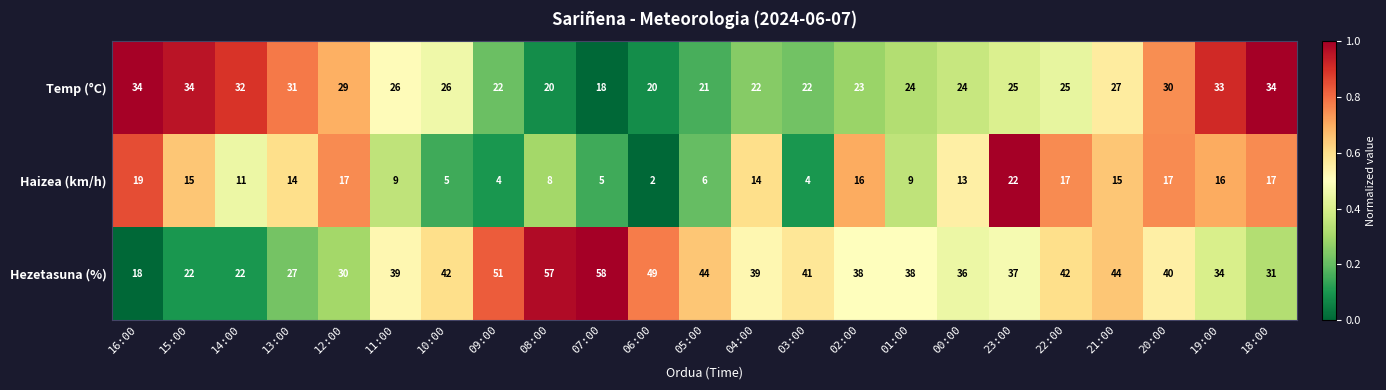

What is the difference between the highest and lowest values at 09:00?

47